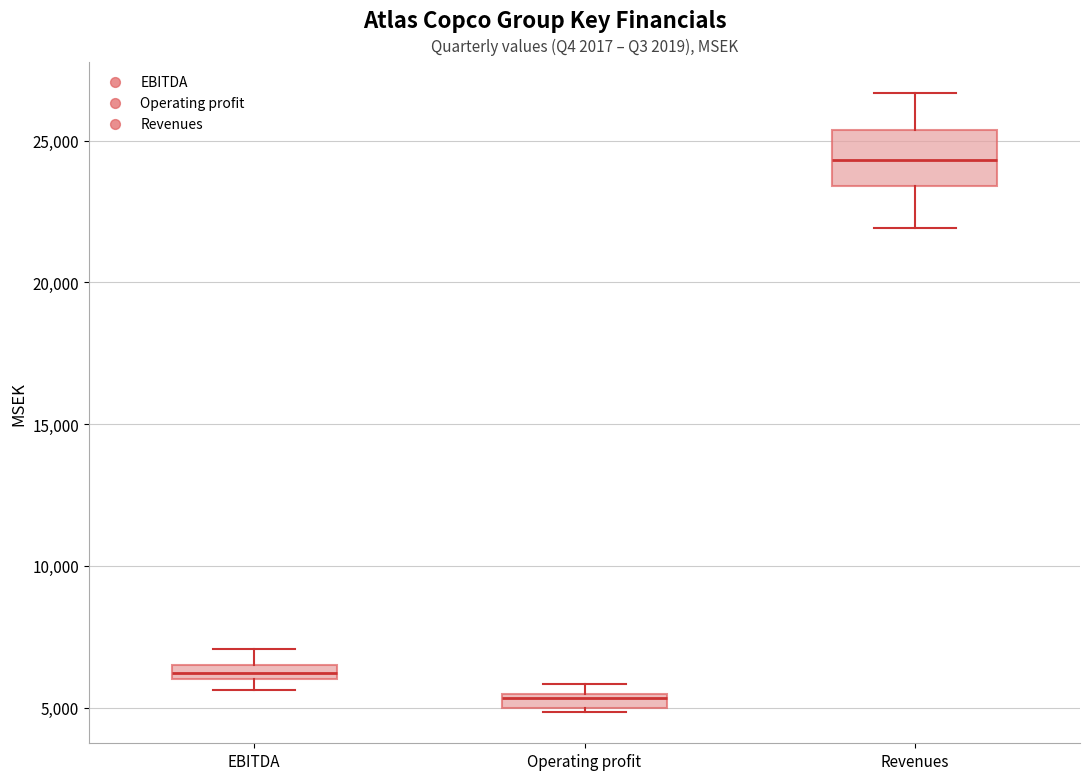

Which box is the tallest, from its lower edge to its upper edge?

Revenues